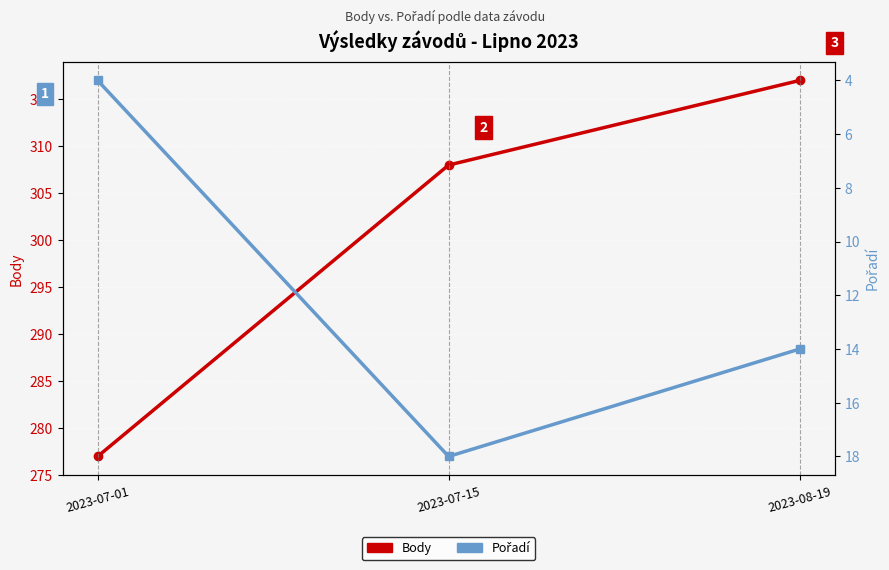

What is the difference between the maximum and second lowest values in the Body series?

9